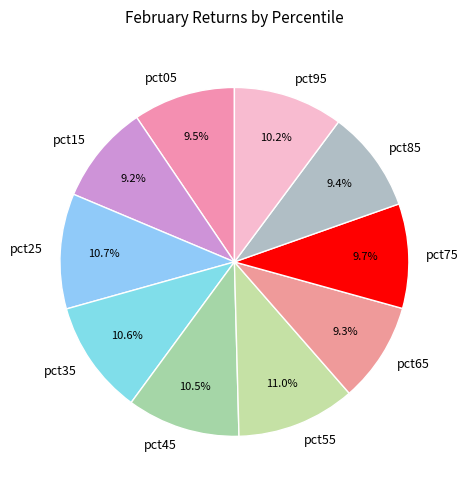

Does pct45 represent more than half of the total?

No